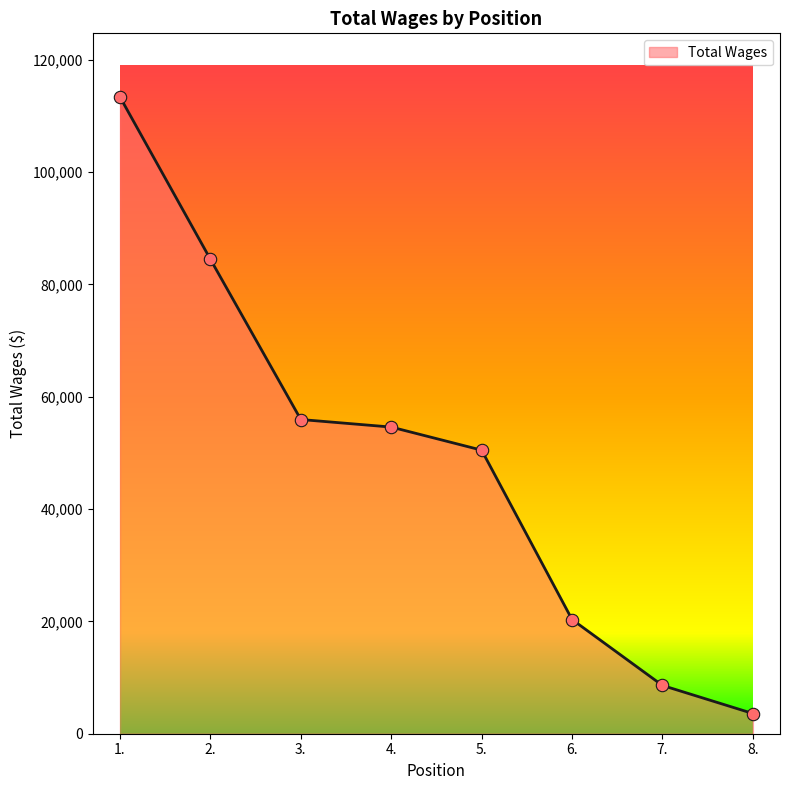

What is the change in value from 1. to 6.?

-93033